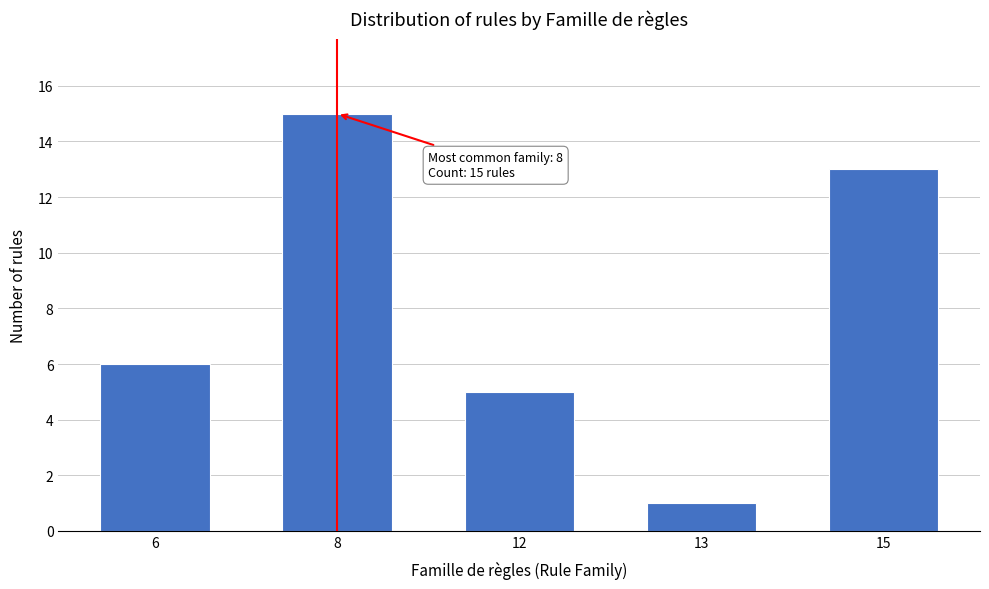

Reading left to right, extract all data points from this chart.

6	15	5	1	13